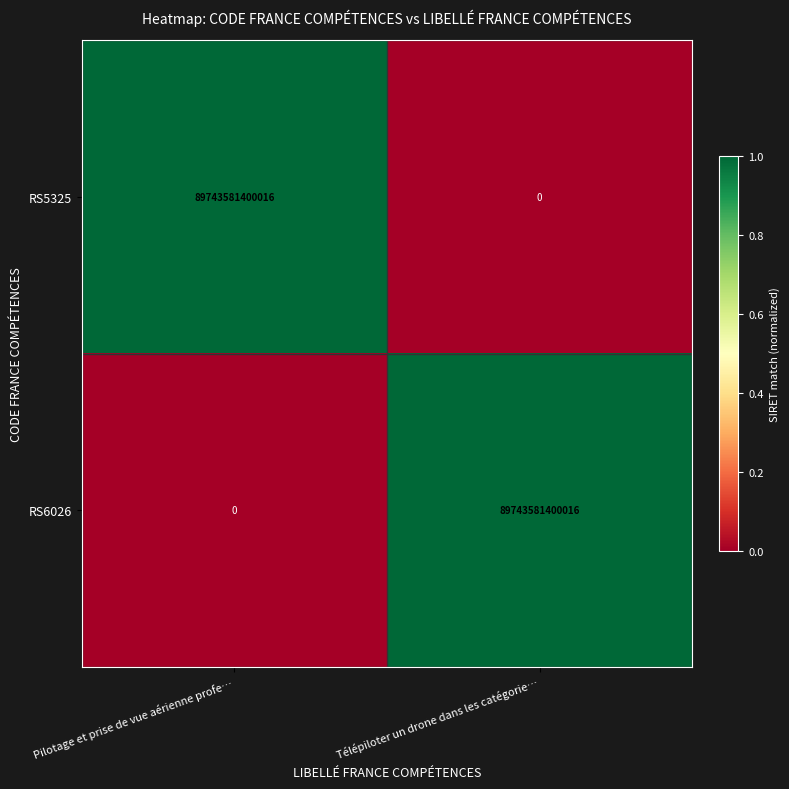

Is it true that RS6026 equals 89743581400016 at Télépiloter un drone dans les catégorie…?

True